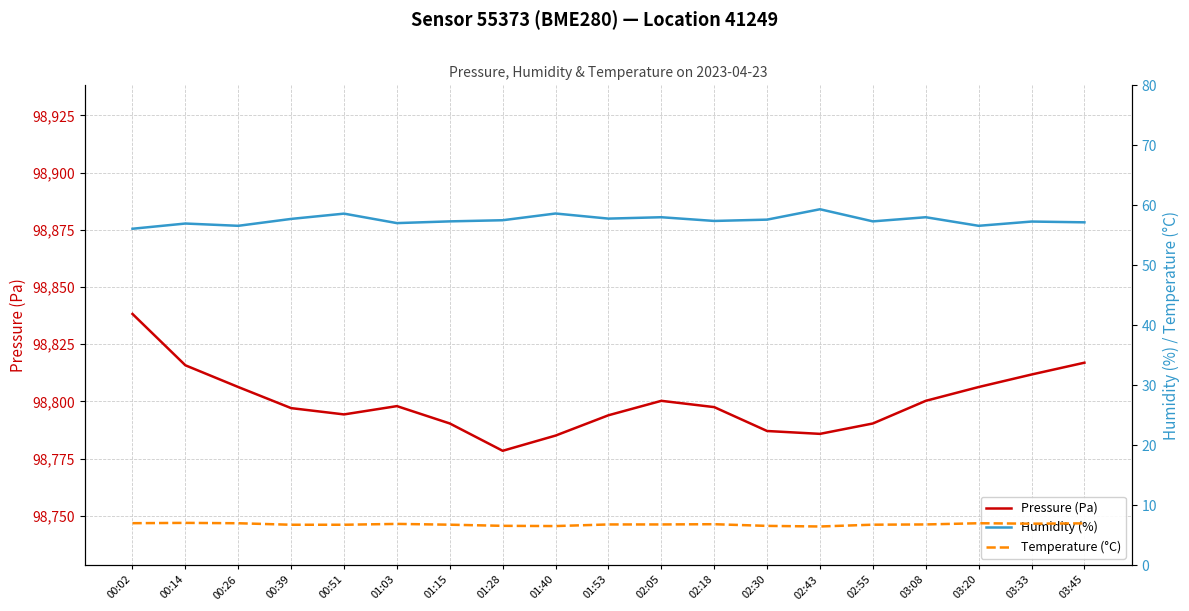

What is the label of the 9th point from the right?

02:05